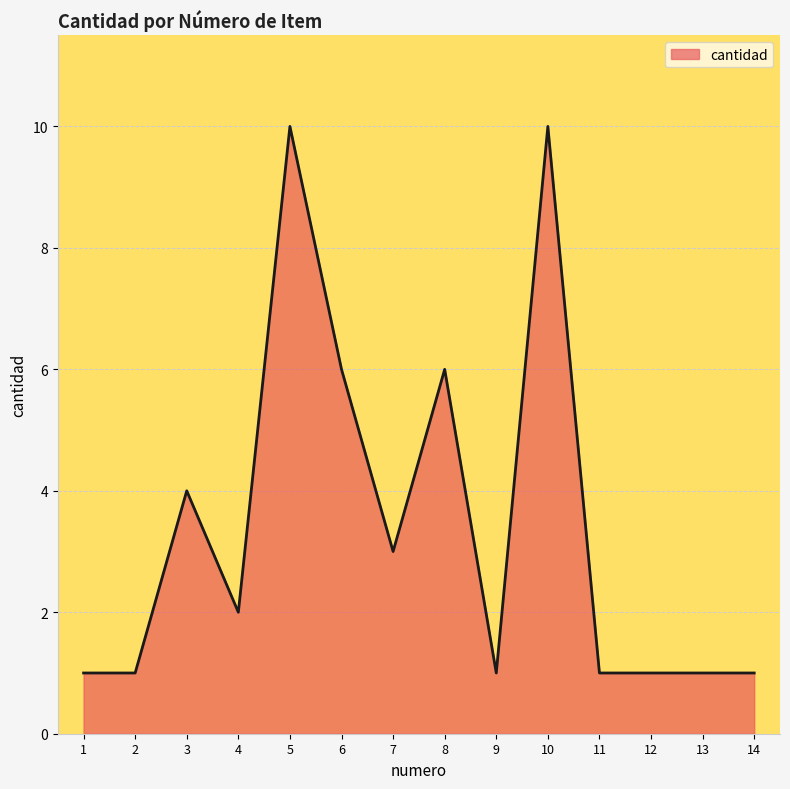

Reading left to right, transcribe all the data shown in this chart.

1	1	4	2	10	6	3	6	1	10	1	1	1	1